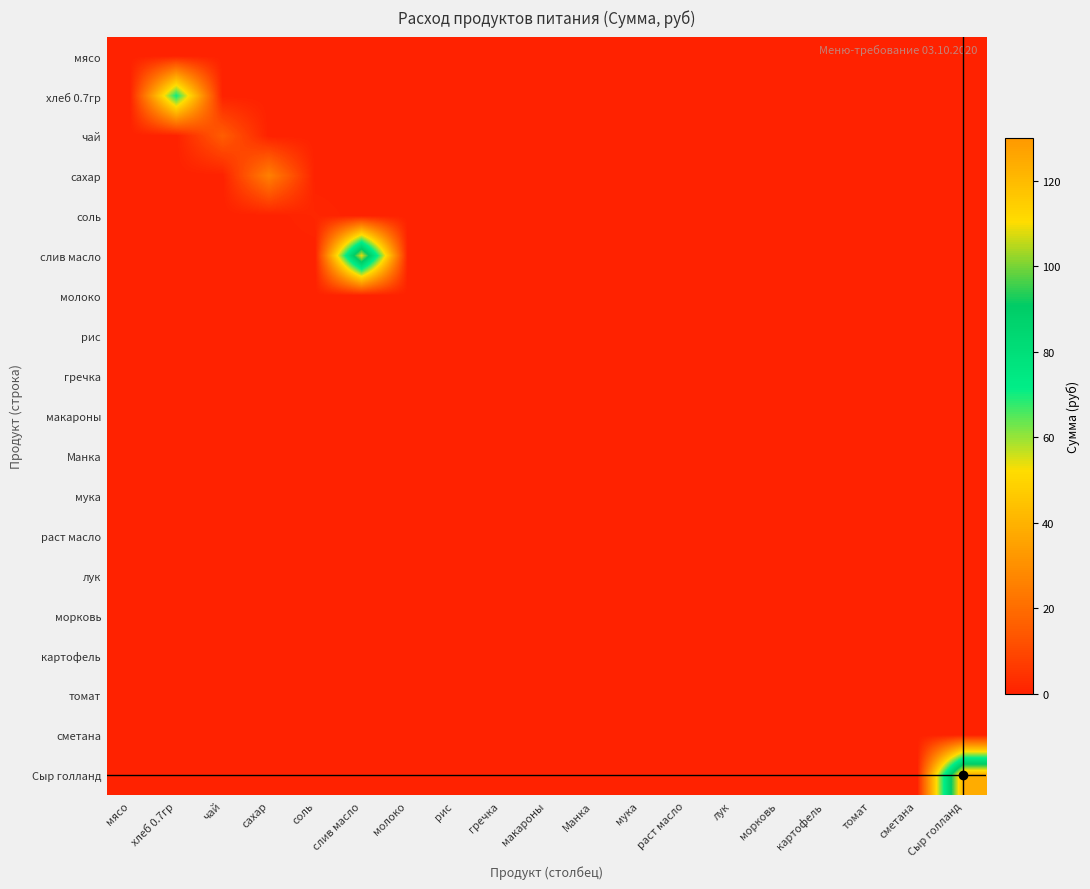

Which series has the widest spread of values?

Сыр голланд